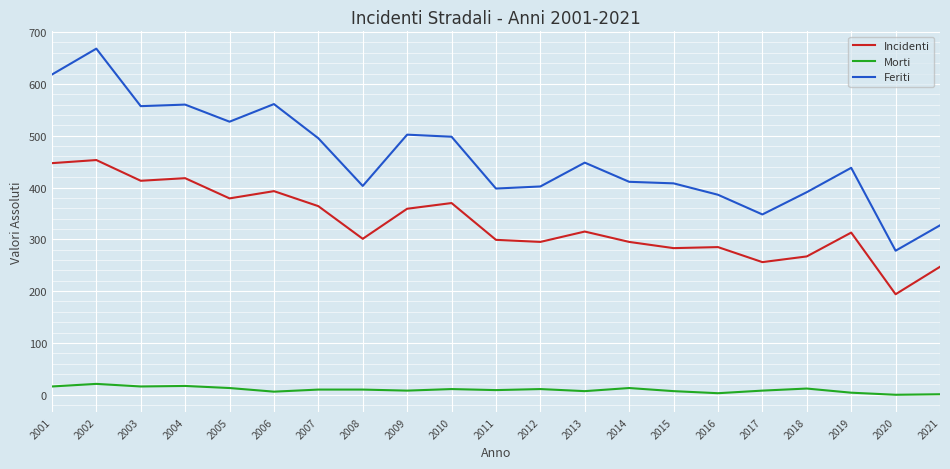

What is the average value of the Morti series?

10